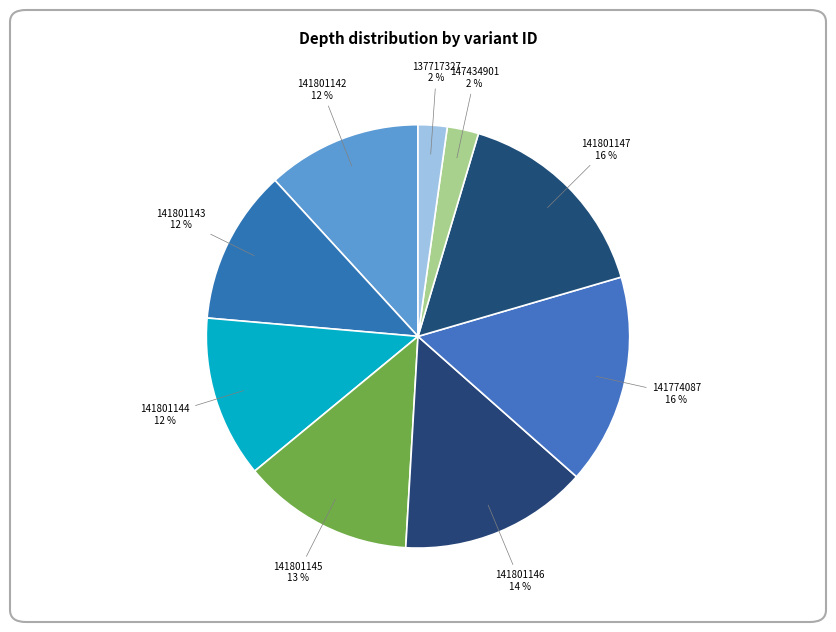

Between 141801144 and 147434901, which is larger?

141801144